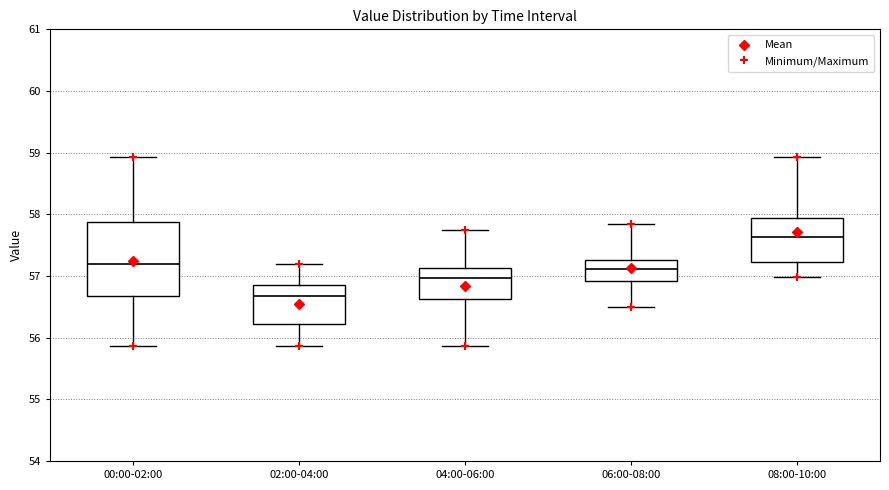

Reading left to right, transcribe this box plot: for each box, give where its median line is, the range the box spans, and where its two whiskers end, as read against the y-axis. The values are not printed on the chart, so give them approximately, as read against the axis.

00:00-02:00: median 57.2, box 56.7 to 57.9, whiskers 55.9 to 58.9
02:00-04:00: median 56.7, box 56.2 to 56.9, whiskers 55.9 to 57.2
04:00-06:00: median 57.0, box 56.6 to 57.1, whiskers 55.9 to 57.8
06:00-08:00: median 57.1, box 56.9 to 57.3, whiskers 56.5 to 57.8
08:00-10:00: median 57.6, box 57.2 to 57.9, whiskers 57.0 to 58.9